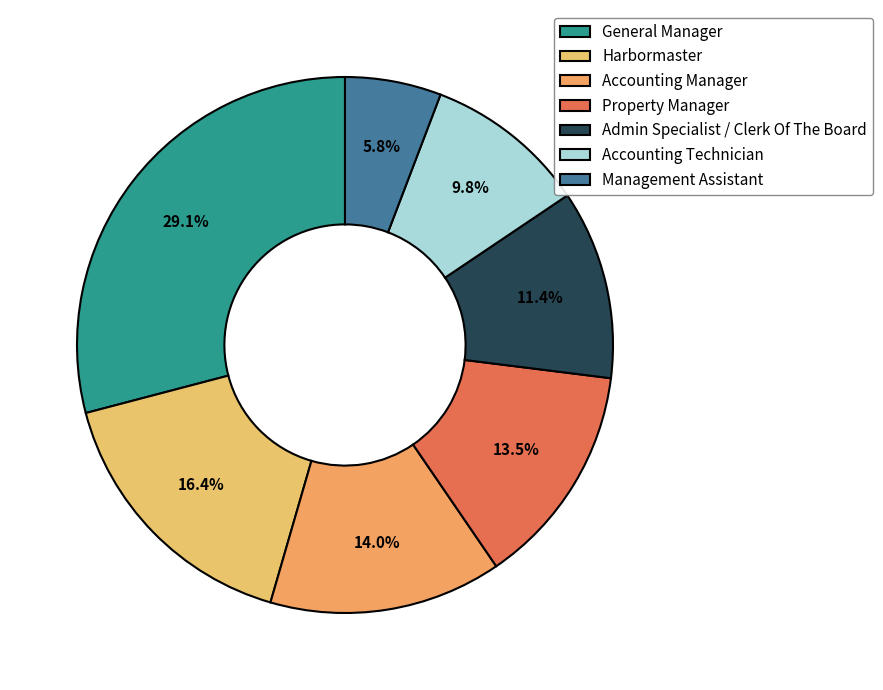

To the nearest percent, what is the average slice percentage?

14%